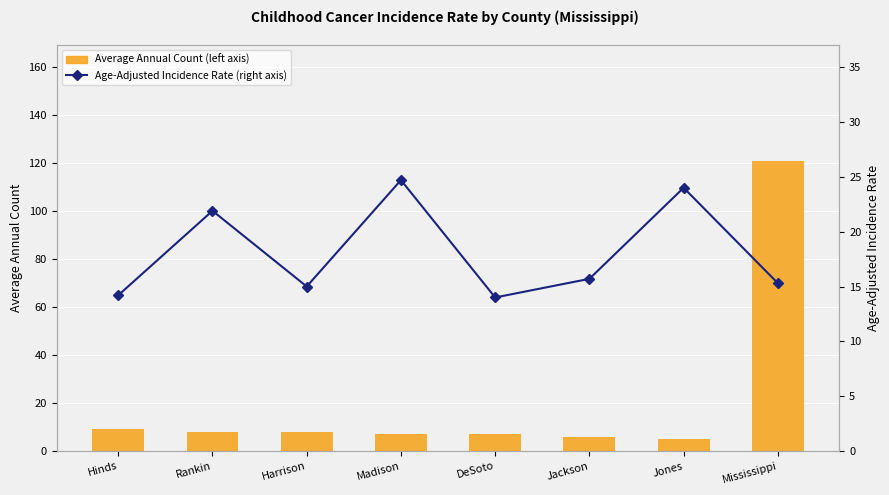

What is the difference between the maximum and minimum values in the Age-Adjusted Incidence Rate series?

10.7